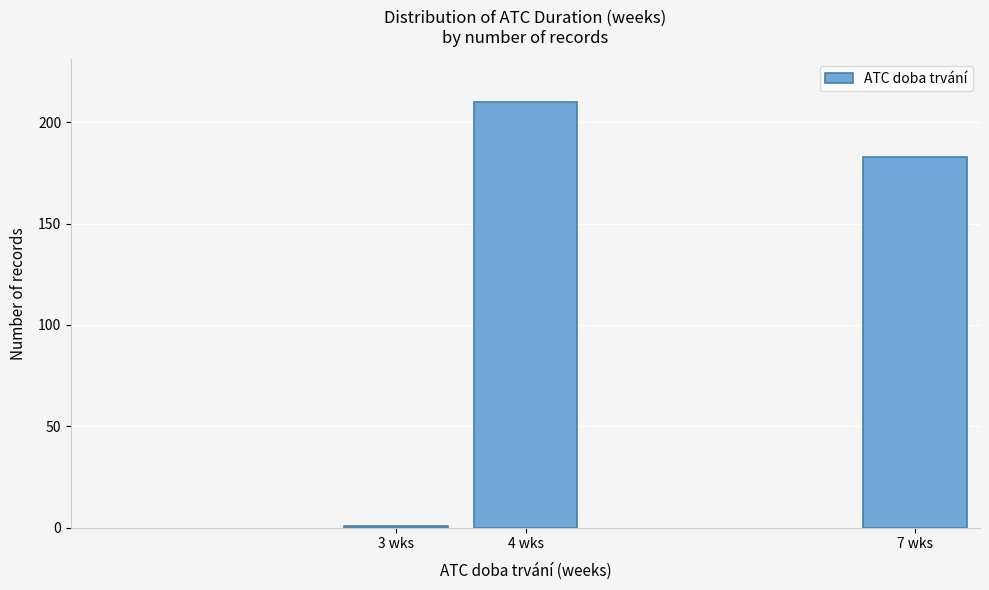

Reading left to right, extract all data points from this chart.

3 wks=1	4 wks=210	7 wks=183